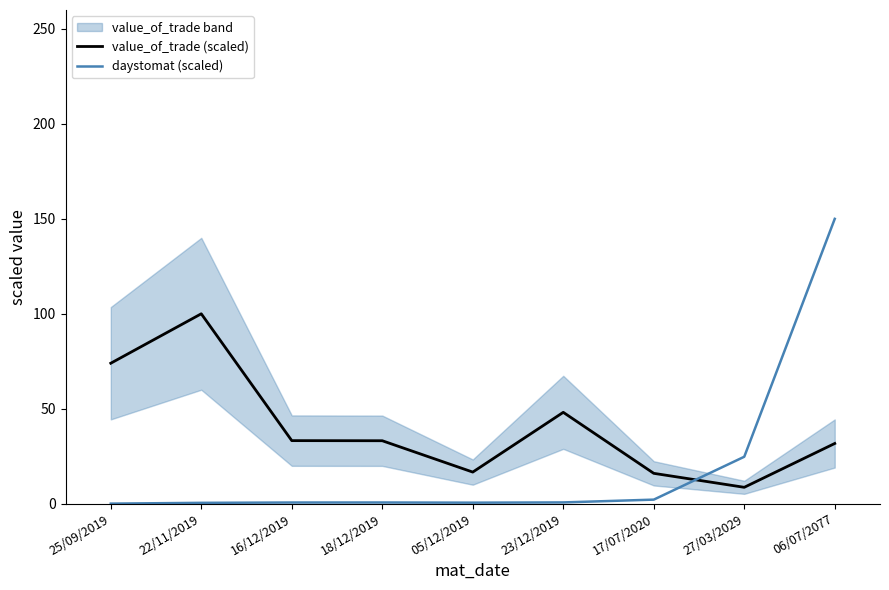

Where is daystomat (scaled) nearest to the value 75?

27/03/2029